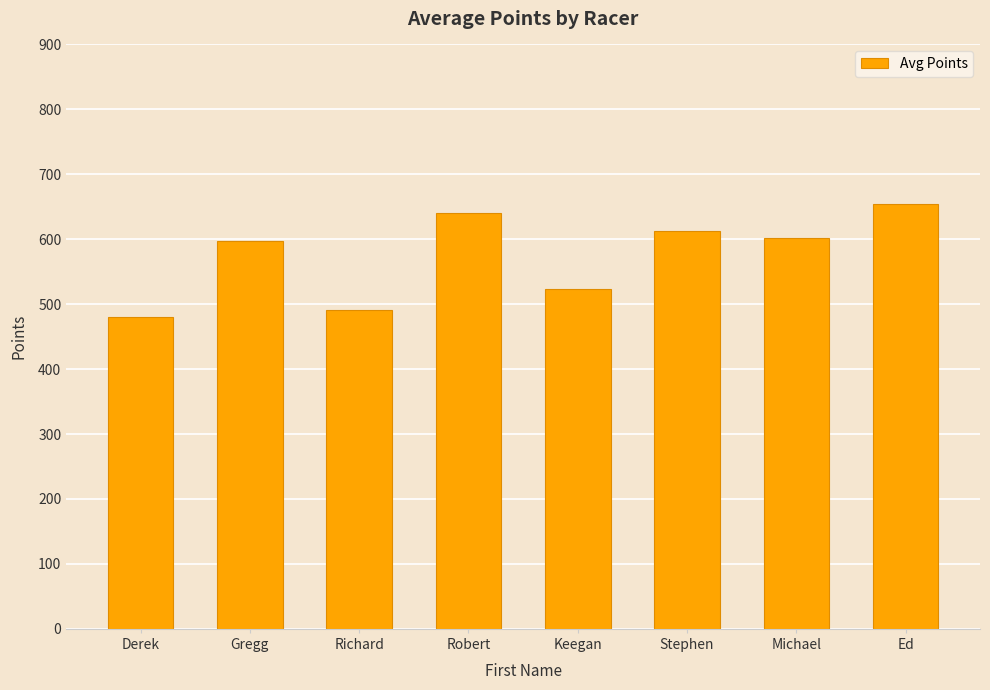

Between Gregg and Richard, which is larger?

Gregg